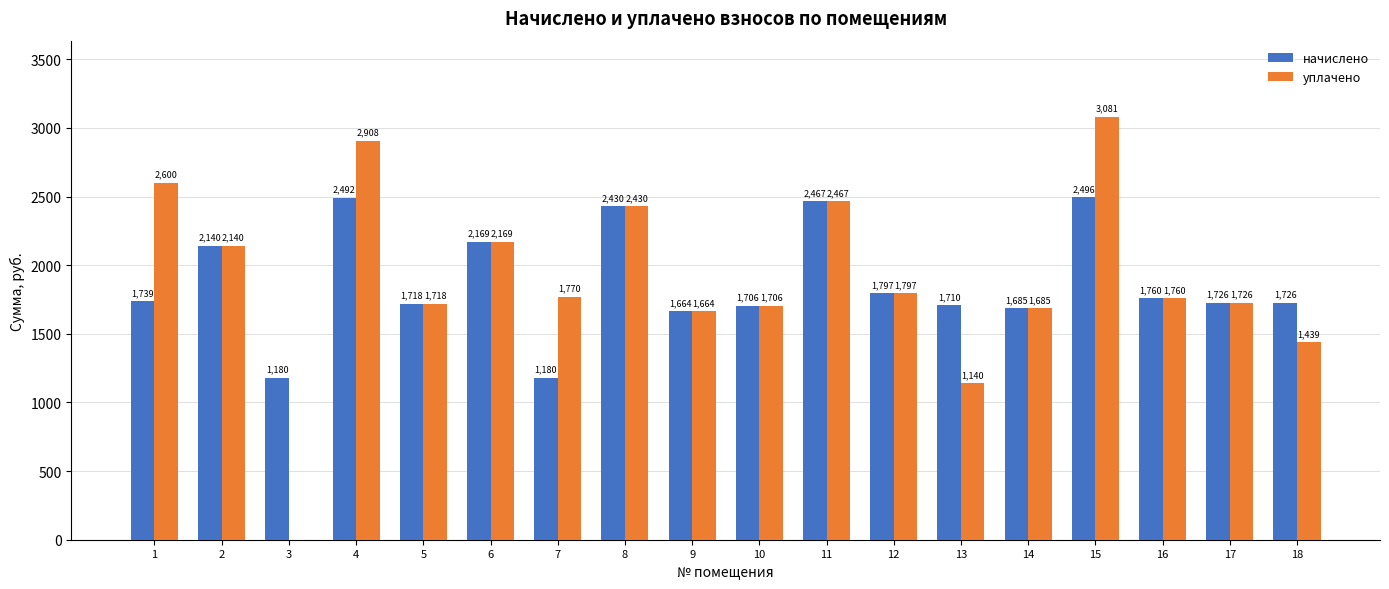

Which series has the widest spread of values?

уплачено